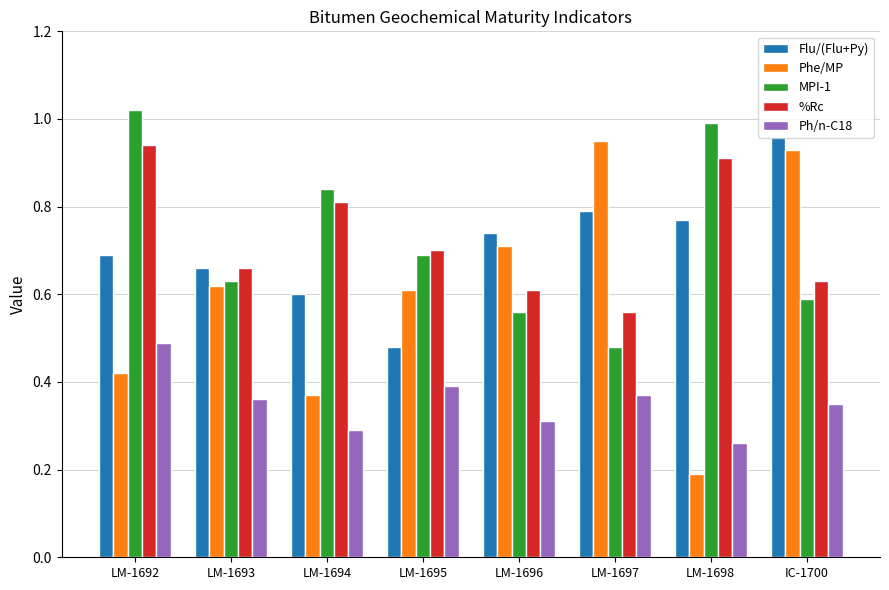

Between LM-1696 and LM-1697, which series saw the biggest shift?

Phe/MP